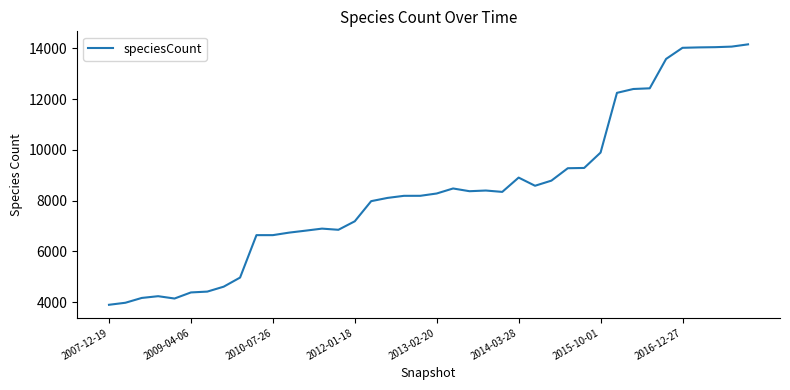

What is the minimum value shown in the chart?

3895